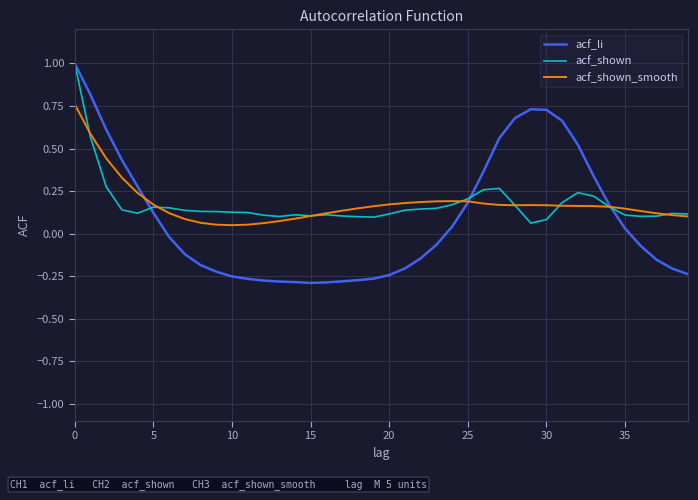

Which series has the largest range (max minus min)?

acf_li